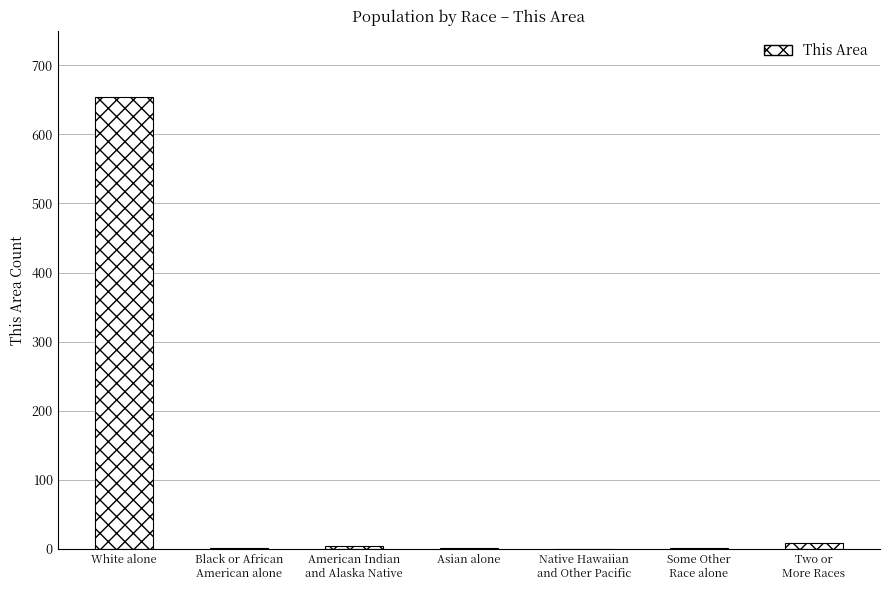

What is the greatest value displayed?

654